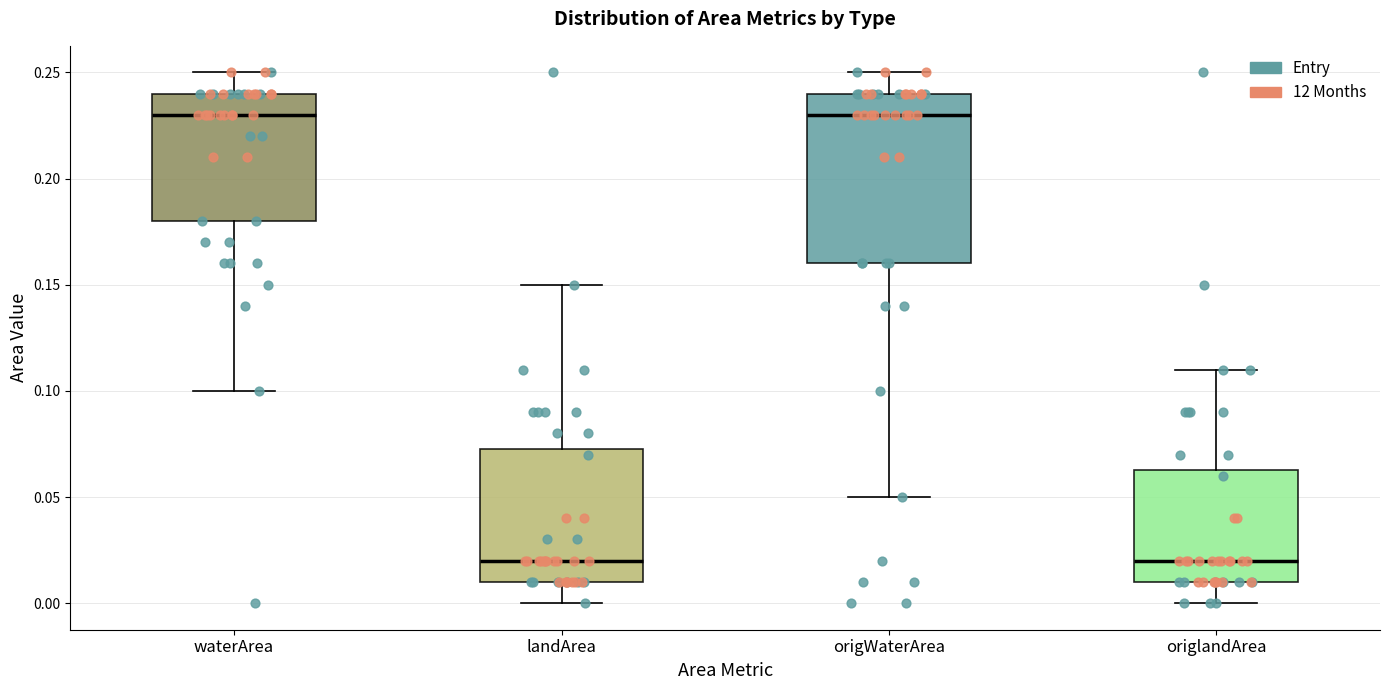

Reading left to right, transcribe this box plot: for each box, give where its median line is, the range the box spans, and where its two whiskers end, as read against the y-axis. The values are not printed on the chart, so give them approximately, as read against the axis.

waterArea: median 0.230, box 0.180 to 0.240, whiskers 0.100 to 0.250
landArea: median 0.020, box 0.010 to 0.075, whiskers 0.000 to 0.150
origWaterArea: median 0.230, box 0.160 to 0.240, whiskers 0.050 to 0.250
origlandArea: median 0.020, box 0.010 to 0.065, whiskers 0.000 to 0.110